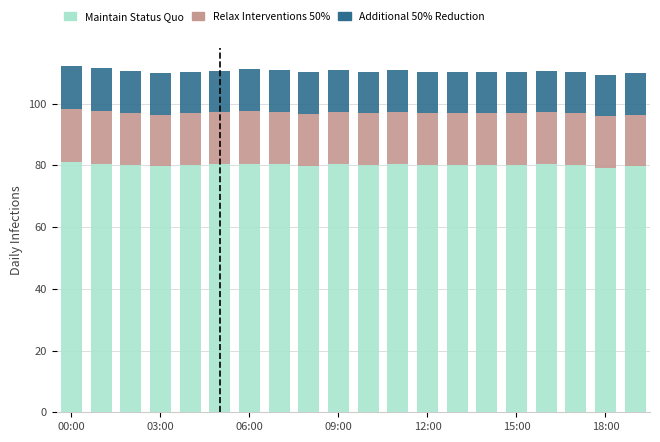

What is the lowest value of the Maintain Status Quo series?

79.2